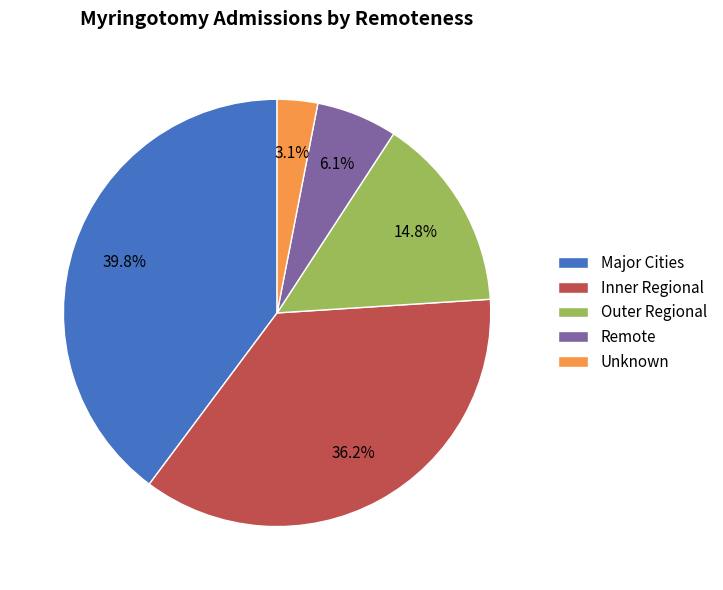

Is it true that Remote is 6% of the pie?

True